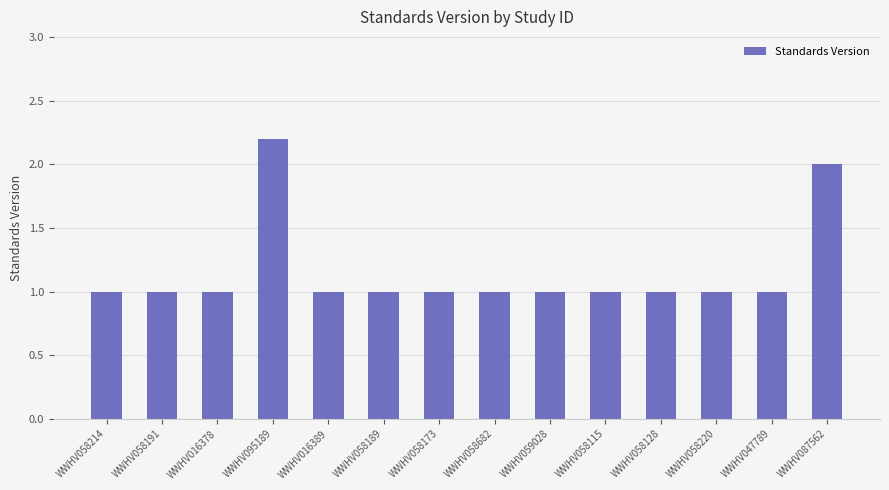

What value does the data have at WWHV058115?

1.0